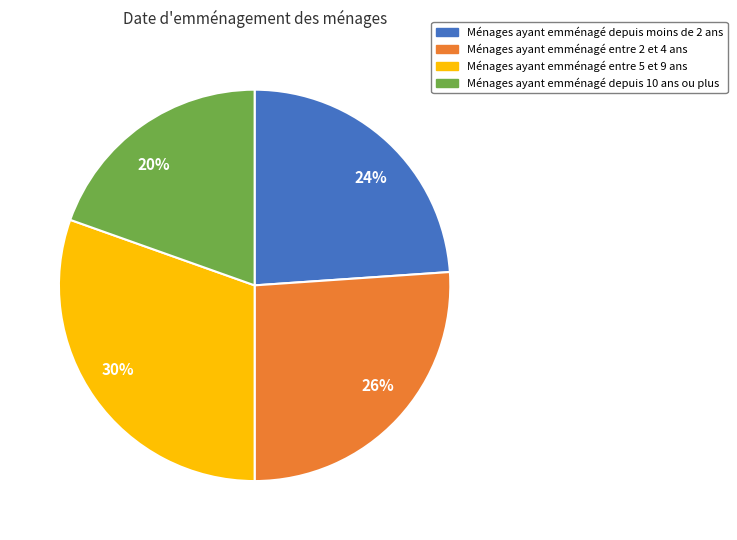

Does 30% represent more than half of the total?

No